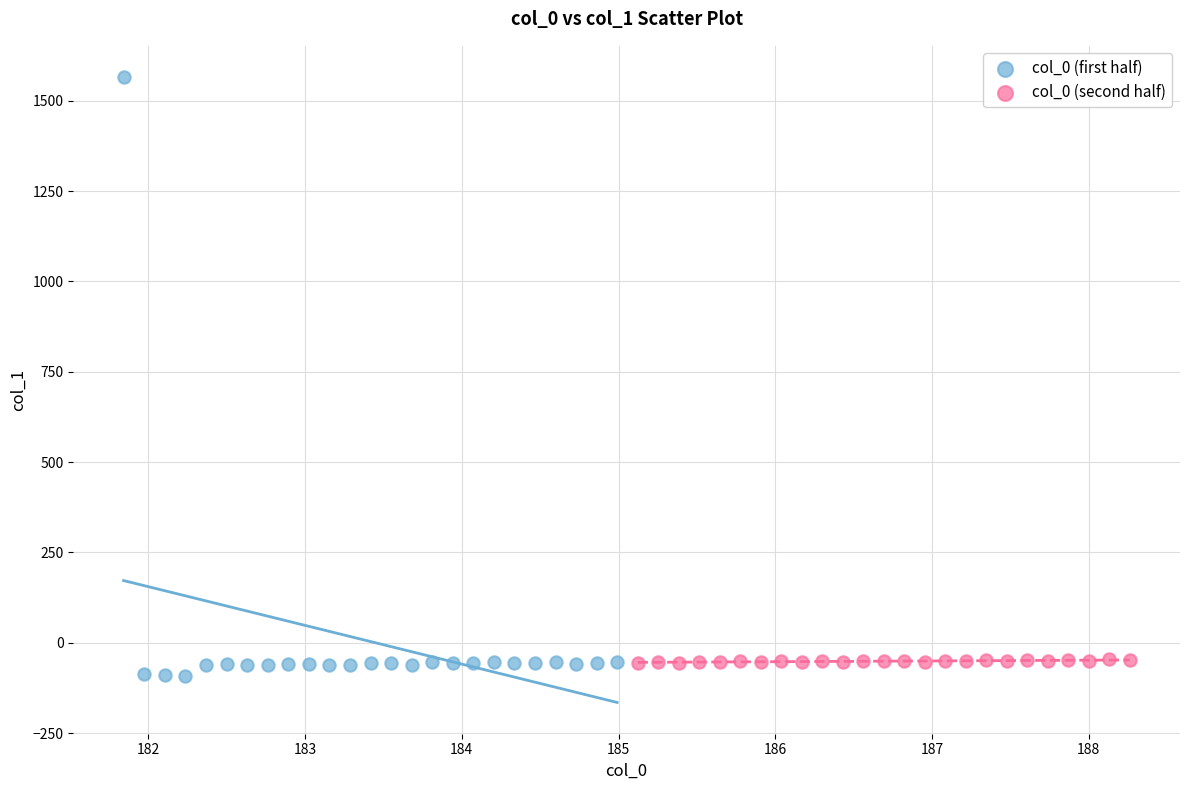

Which series has the largest Y range (max minus min)?

col_0 (first half)